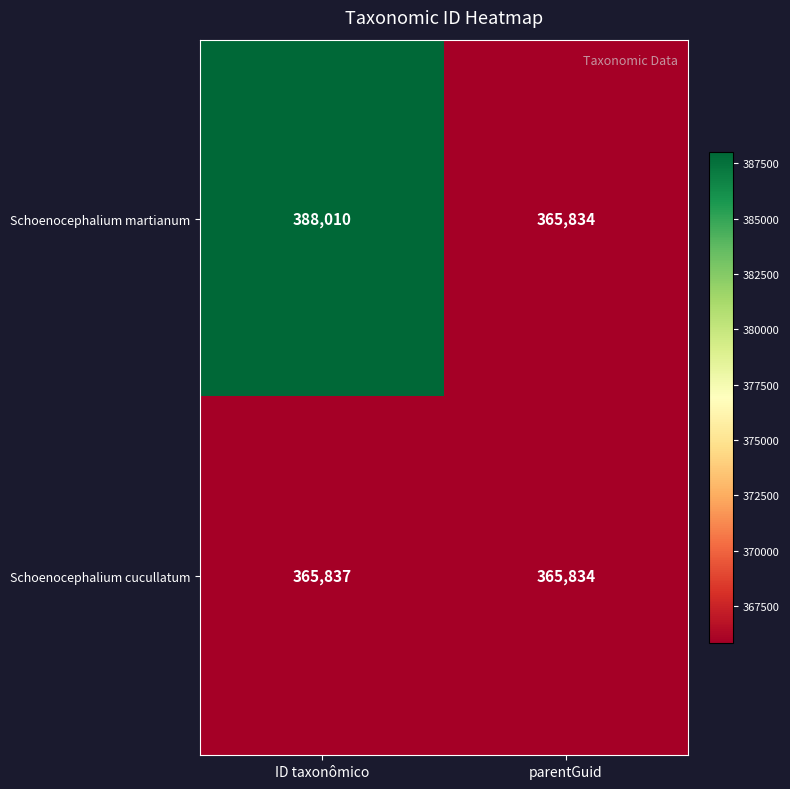

Which series has the widest spread of values?

Schoenocephalium martianum